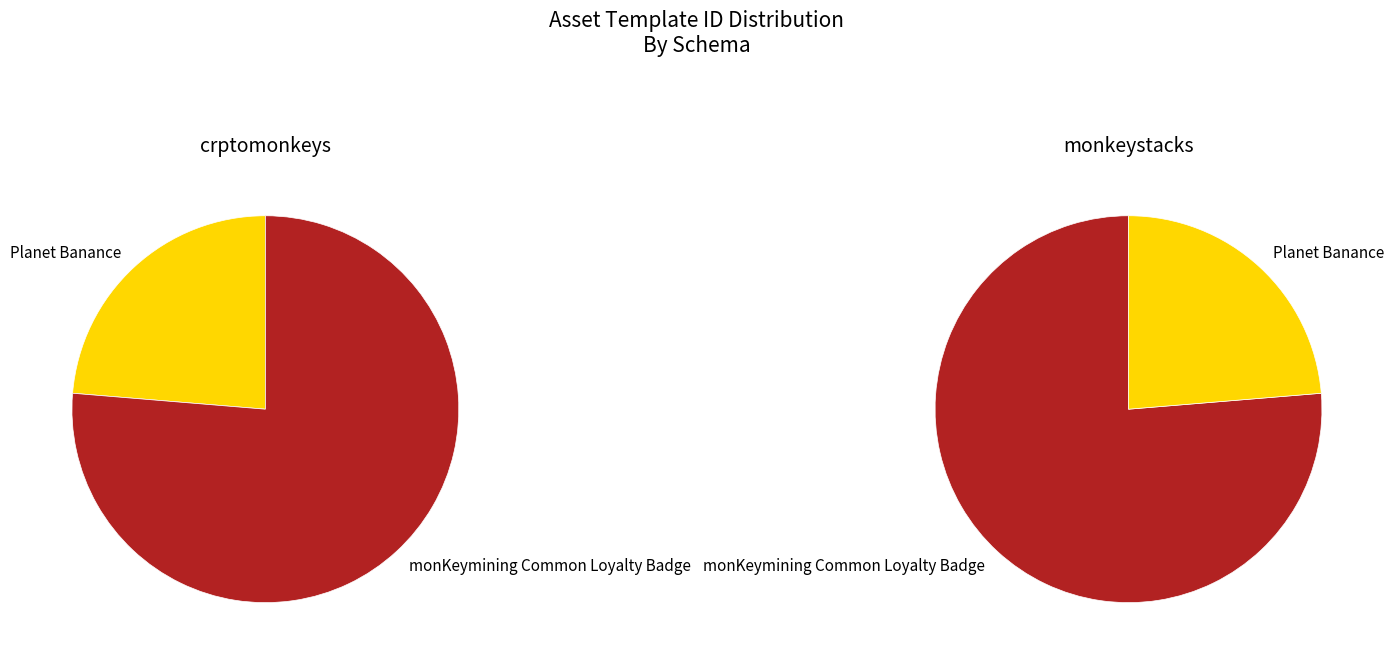

What is the ratio of the value at Planet Banance to the value at monKeymining Common Loyalty Badge?

0.3